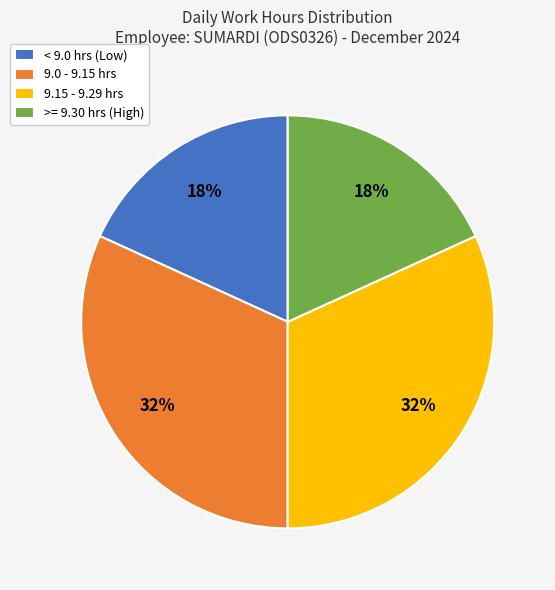

Count the number of slices in the pie.

4